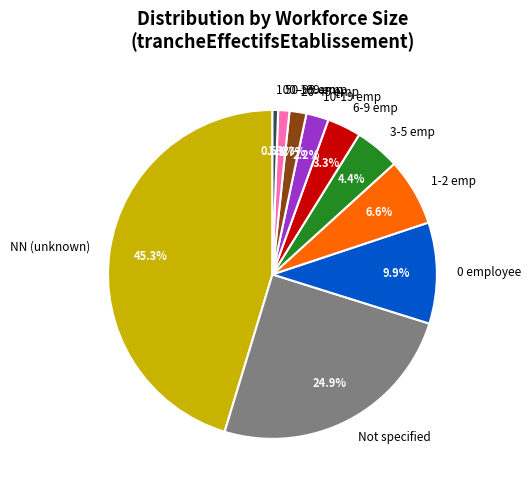

What is the ratio of the value at 0 employee to the value at 100-199 emp?

18.0